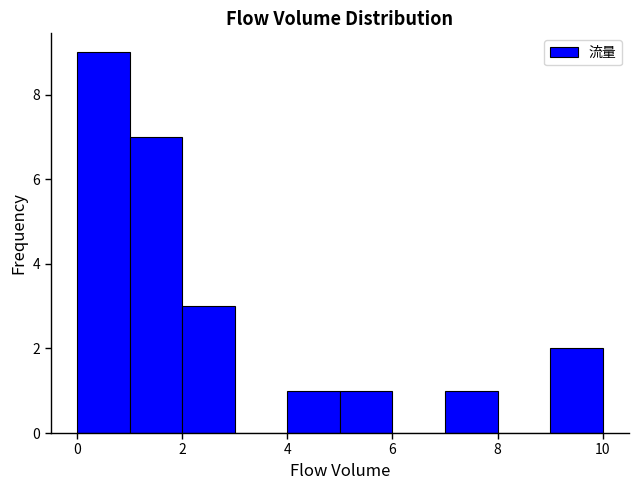

Which range on the x-axis has the tallest bar?

0 to 1